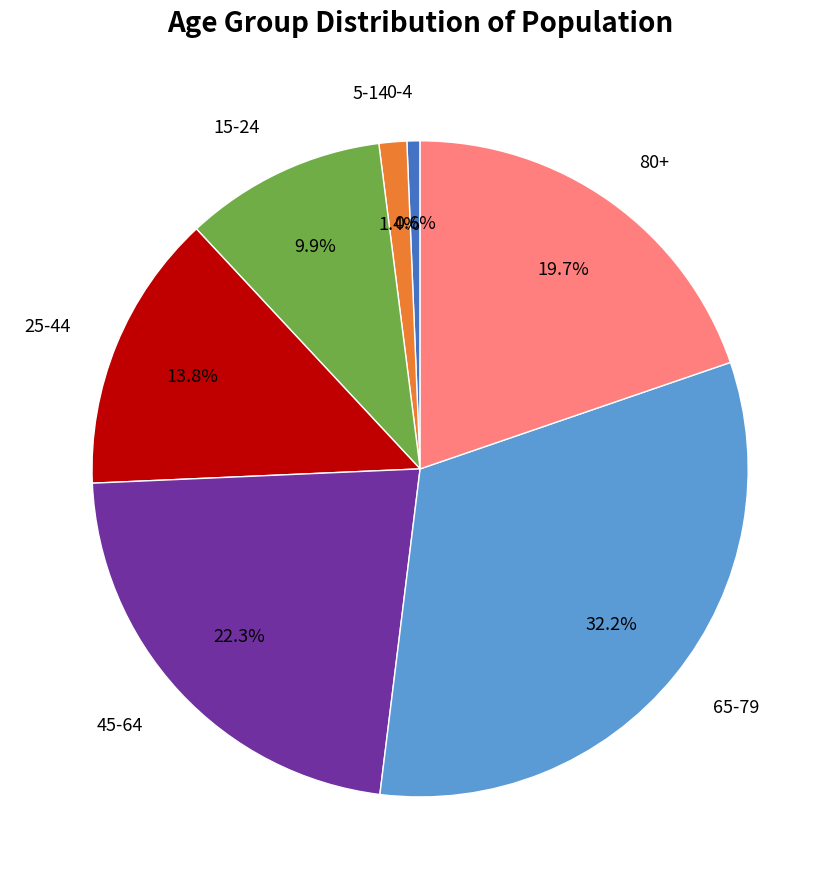

Is there a majority slice in this chart?

No